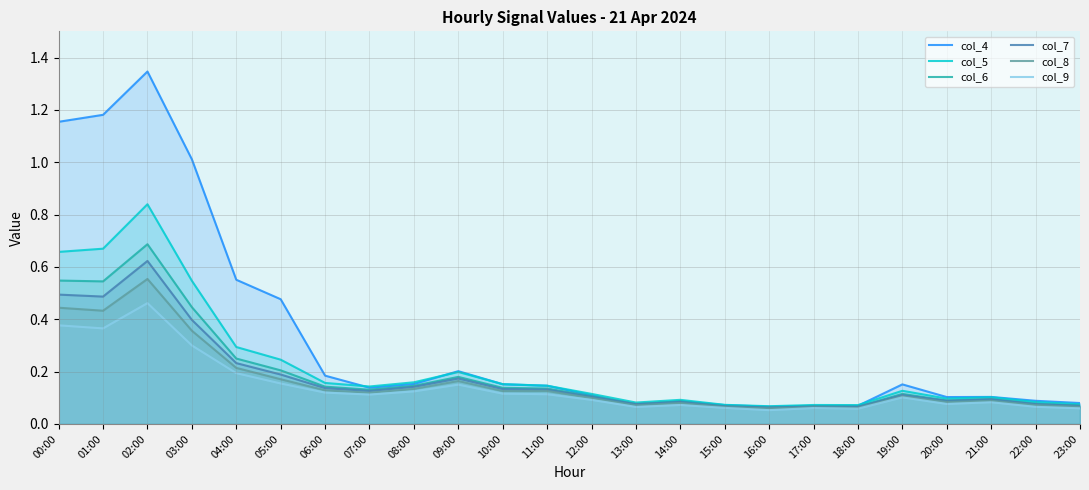

What is the difference between the second highest and minimum values in the col_7 series?

0.4